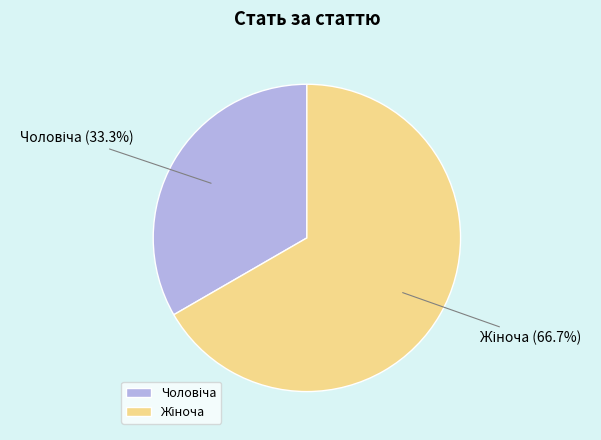

Is there any slice that represents more than half of the pie?

Yes